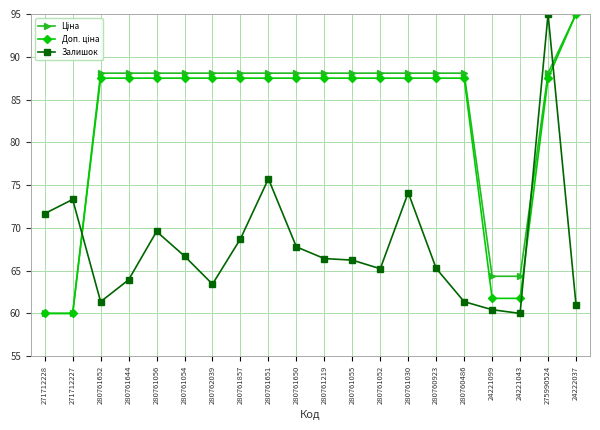

What is the total value across all series at 280761652?

237.0